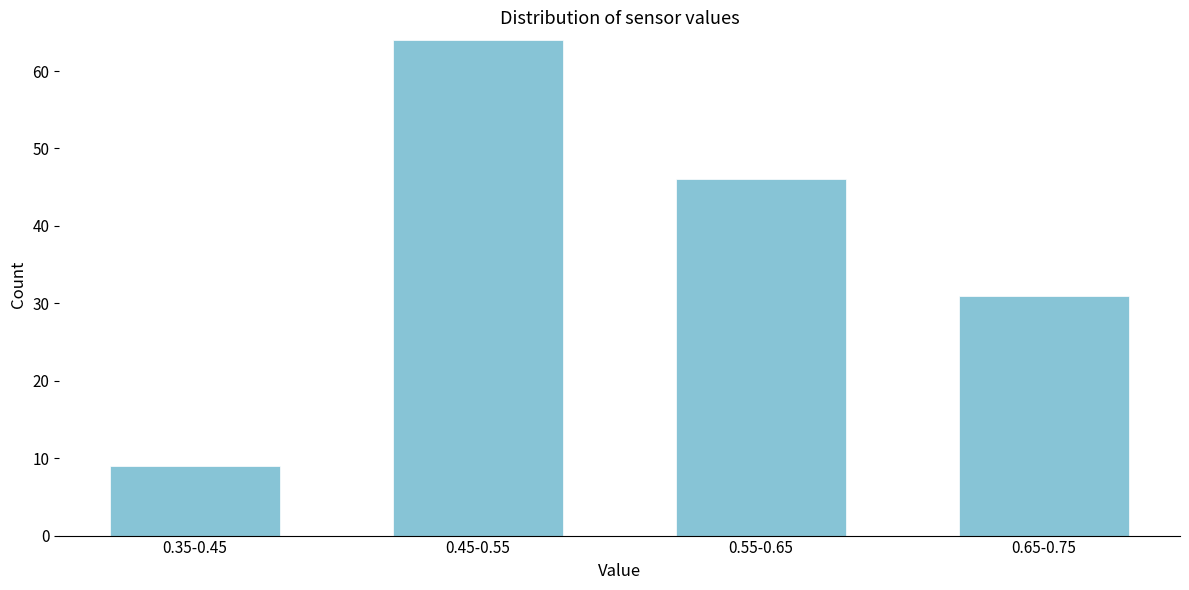

Reading left to right, extract all data points from this chart.

0.35-0.45=9	0.45-0.55=64	0.55-0.65=46	0.65-0.75=31